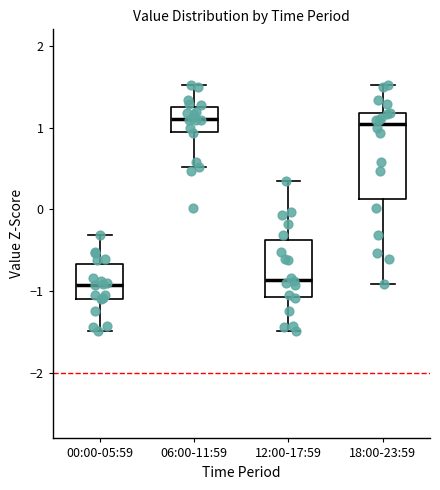

Reading left to right, transcribe this box plot: for each box, give where its median line is, the range the box spans, and where its two whiskers end, as read against the y-axis. The values are not printed on the chart, so give them approximately, as read against the axis.

00:00-05:59: median -0.9, box -1.1 to -0.7, whiskers -1.5 to -0.3
06:00-11:59: median 1.1, box 0.9 to 1.3, whiskers 0.5 to 1.5
12:00-17:59: median -0.9, box -1.1 to -0.4, whiskers -1.5 to 0.3
18:00-23:59: median 1.0, box 0.1 to 1.2, whiskers -0.9 to 1.5